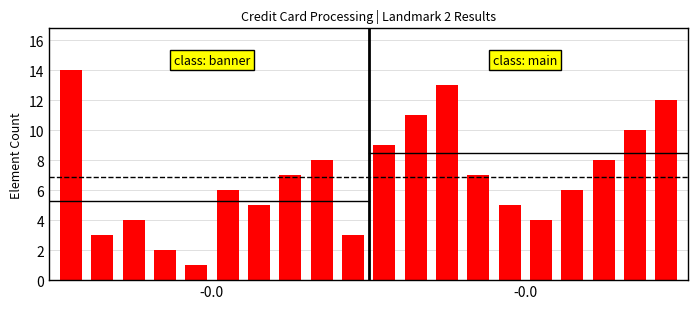

What is the sum of all values?

138